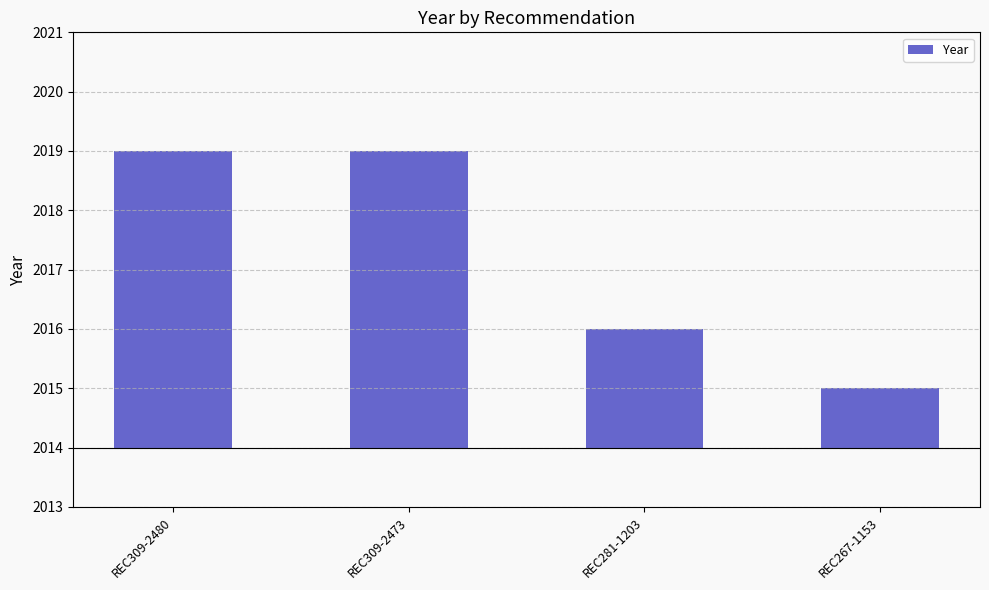

List the labels in order of value, smallest first.

REC267-1153, REC281-1203, REC309-2480, REC309-2473